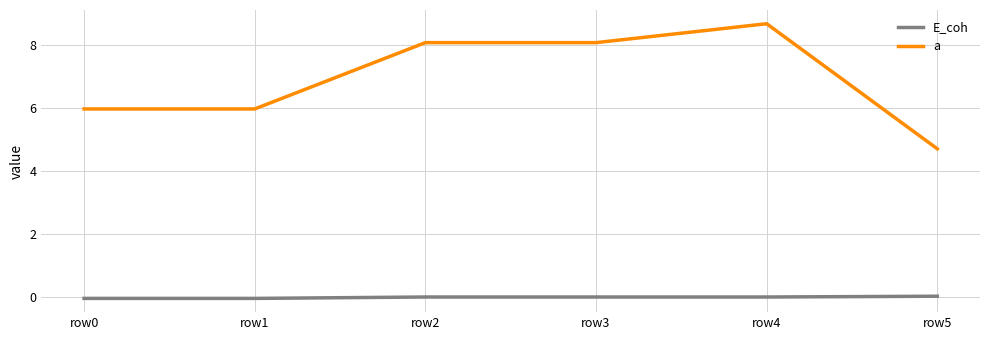

Between row3 and row5, which series saw the biggest shift?

a